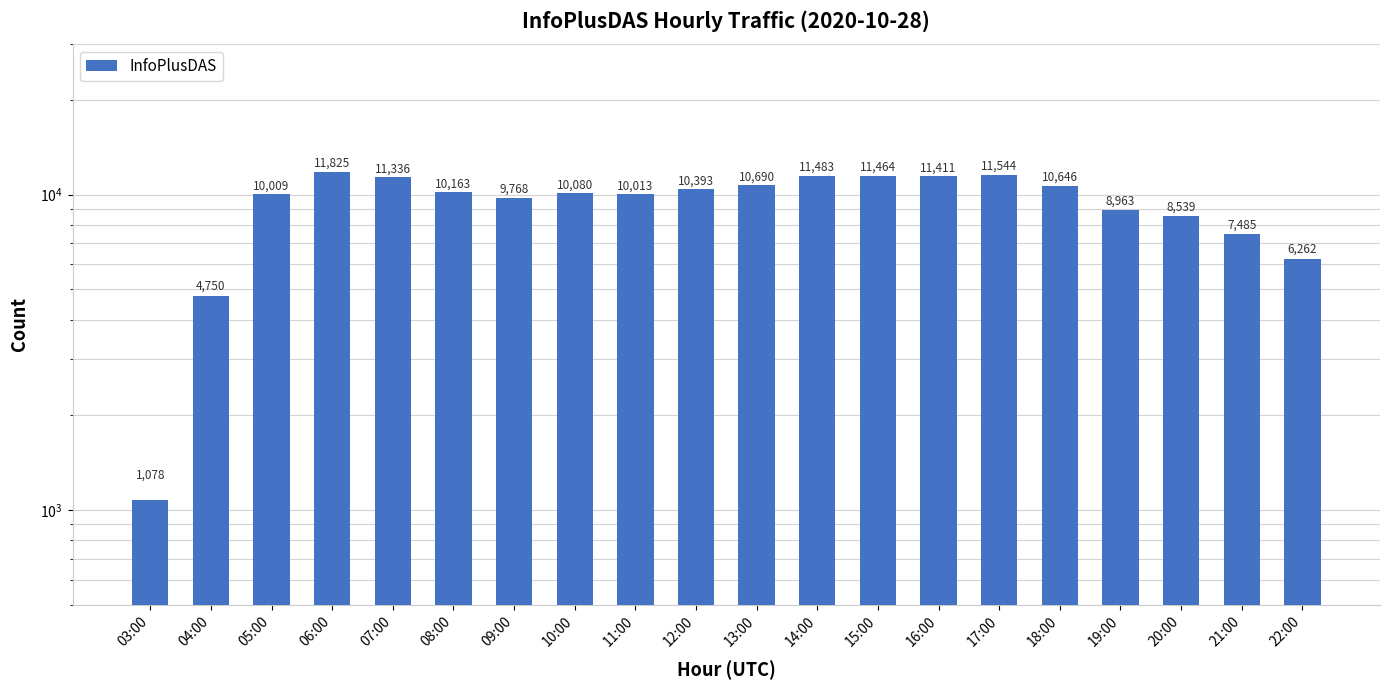

List the labels in order of value, smallest first.

03:00, 04:00, 22:00, 21:00, 20:00, 19:00, 09:00, 05:00, 11:00, 10:00, 08:00, 12:00, 18:00, 13:00, 07:00, 16:00, 15:00, 14:00, 17:00, 06:00